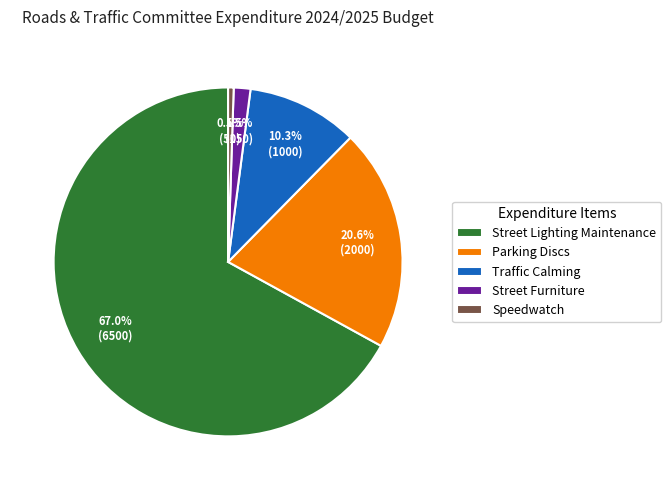

Which has a higher value, Speedwatch or Traffic Calming?

Traffic Calming